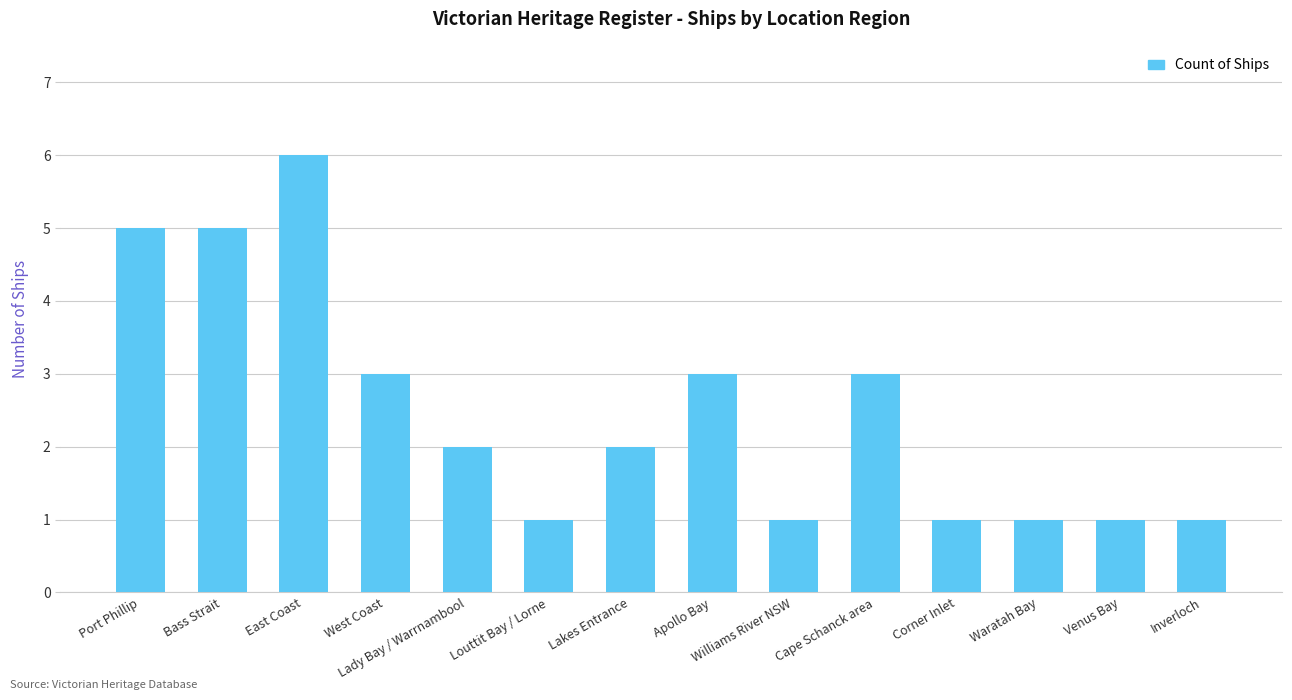

What is the change in value from Lakes Entrance to Inverloch?

-1